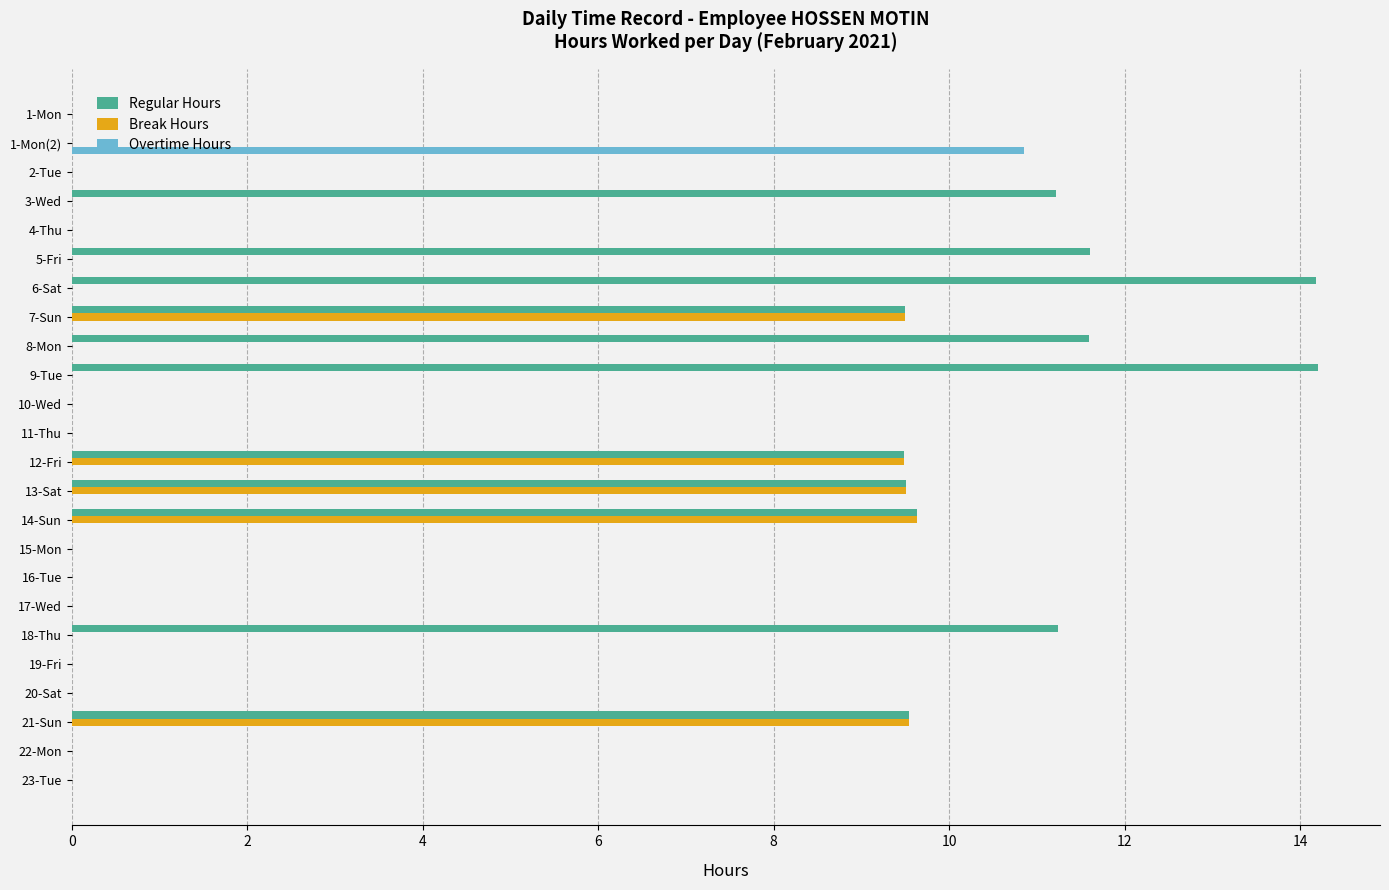

The value of Regular Hours at 9-Tue is 19.0. True or false?

False